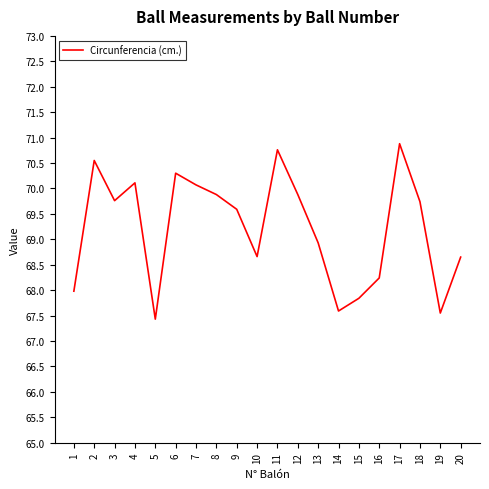

What value does the data have at 13?

68.9